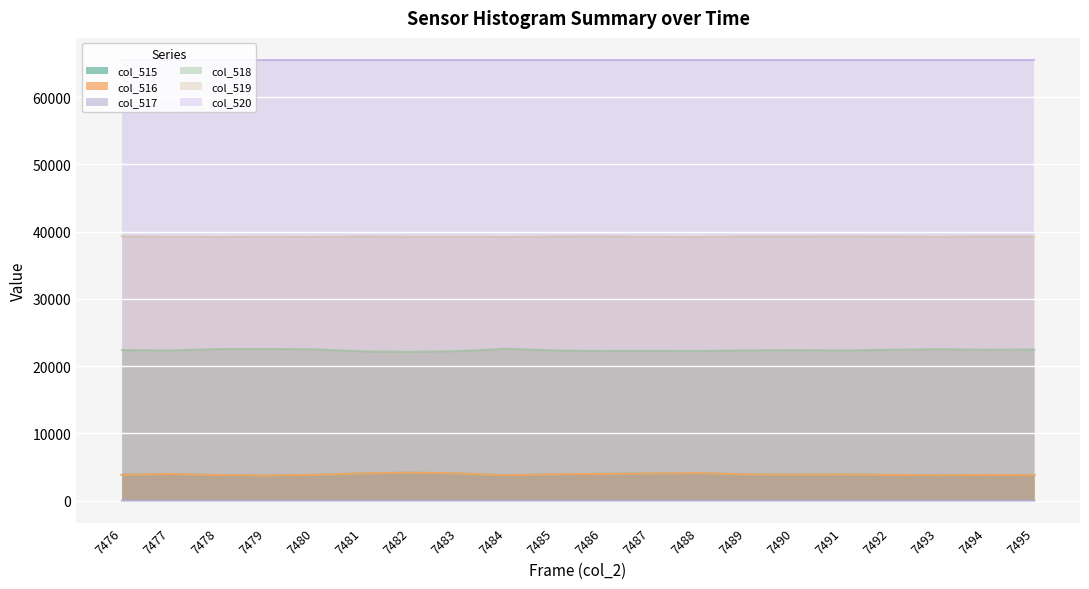

Where does the col_515 series first go above 3887?

7477